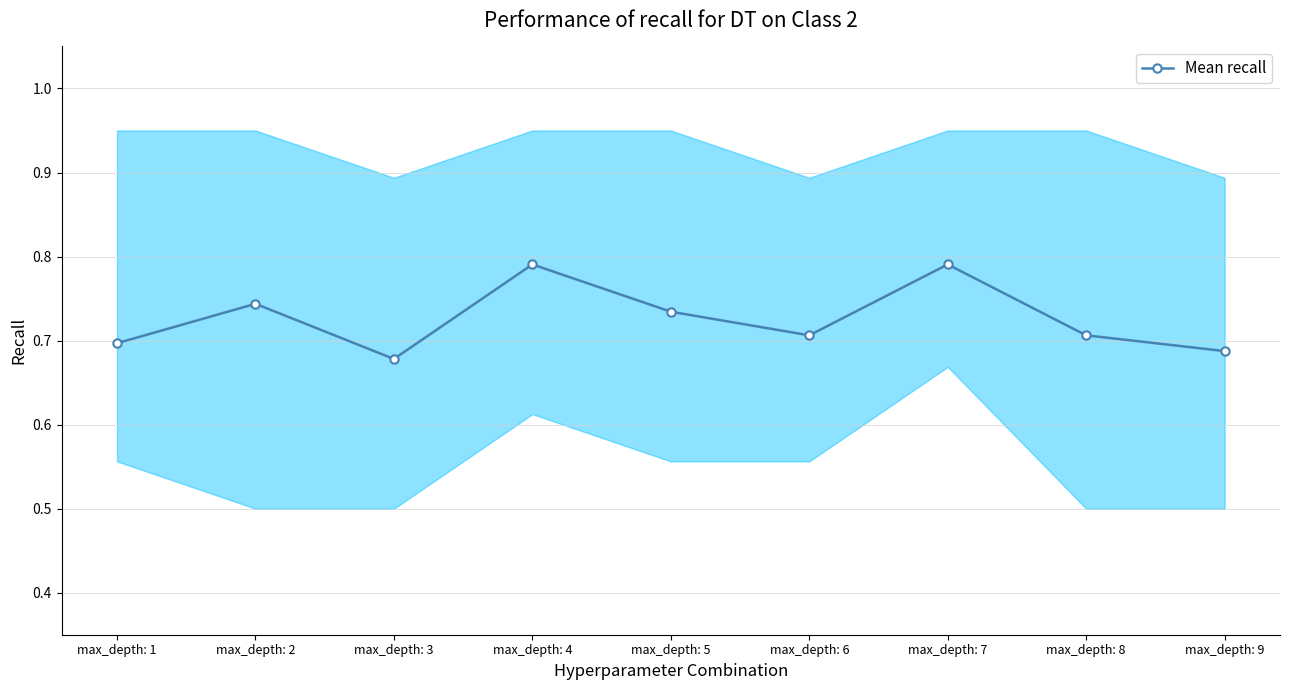

Where is the first local maximum?

max_depth: 2